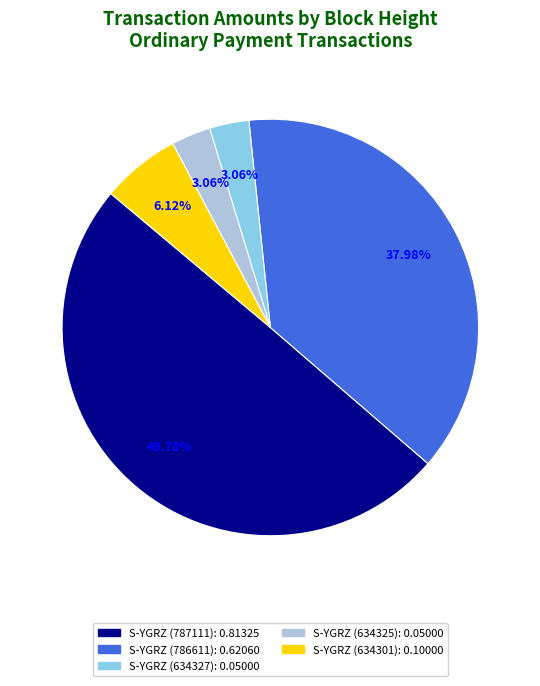

Does S-YGRZ (634325) represent more than half of the total?

No